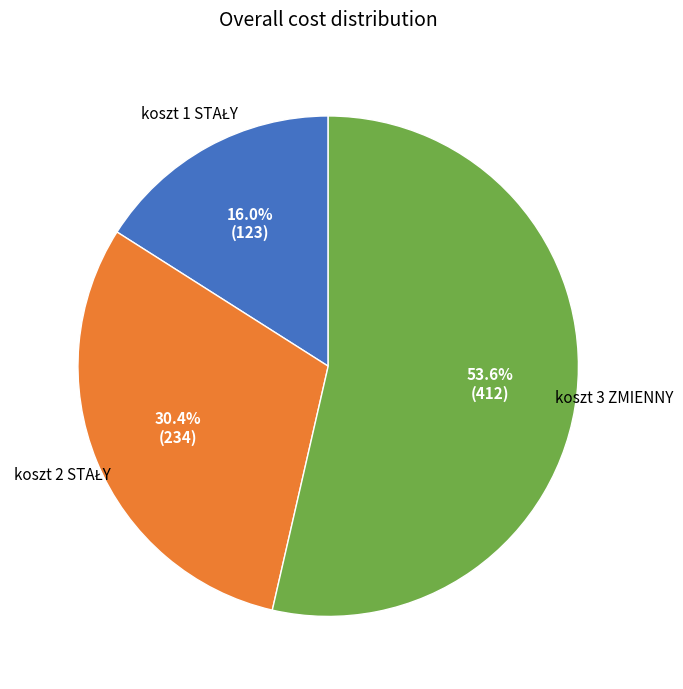

Is there a majority slice in this chart?

Yes